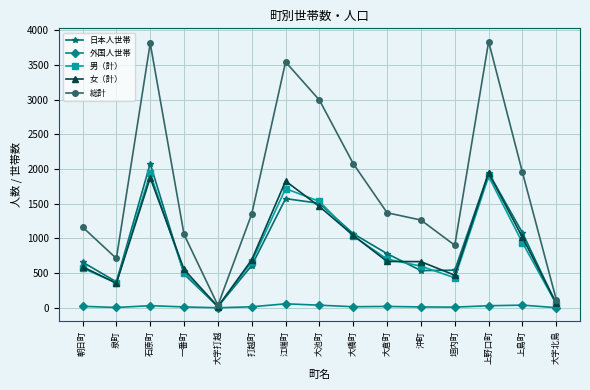

What is the difference between the highest and lowest values at 垣内町?

892